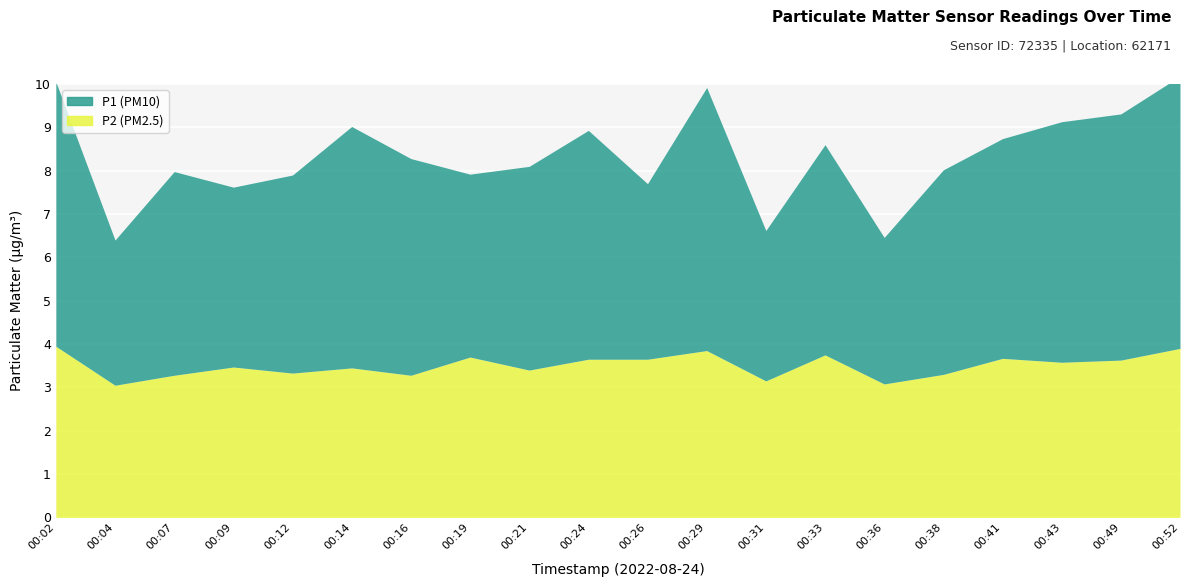

List the series in order of their overall mean, lowest first.

P2, P1